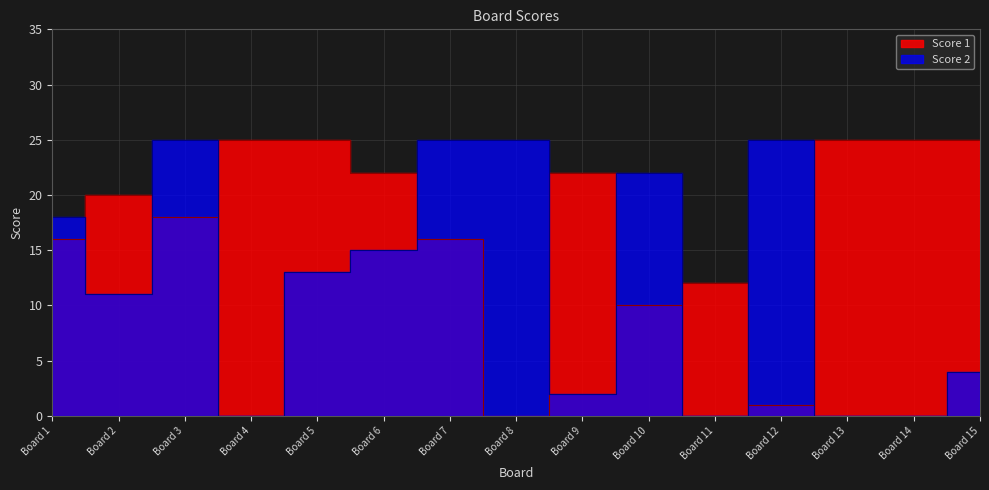

True or false: Score 1 and Score 2 intersect in this chart.

True